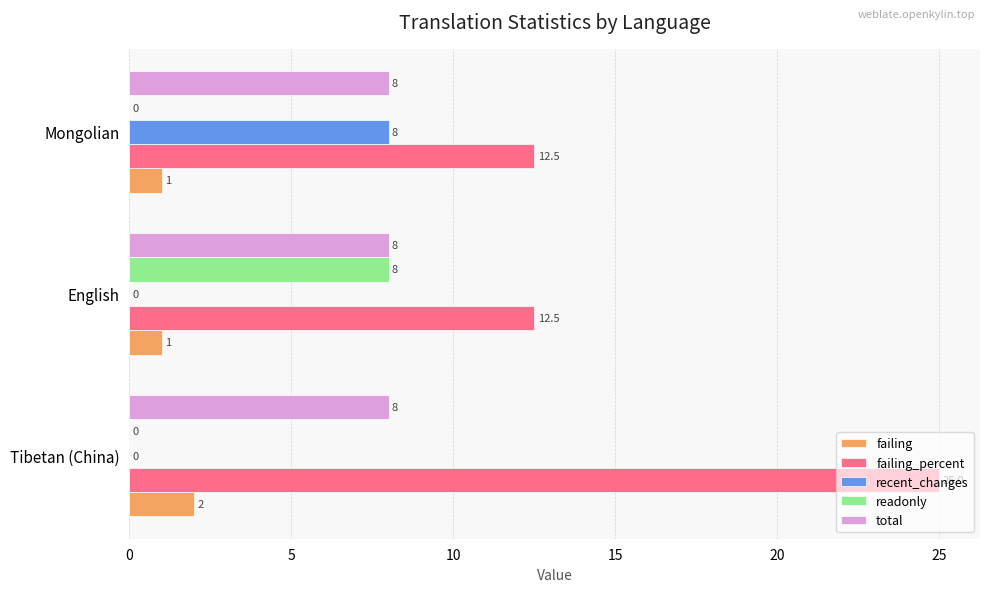

At which category is the sum across all series the highest?

Tibetan (China)